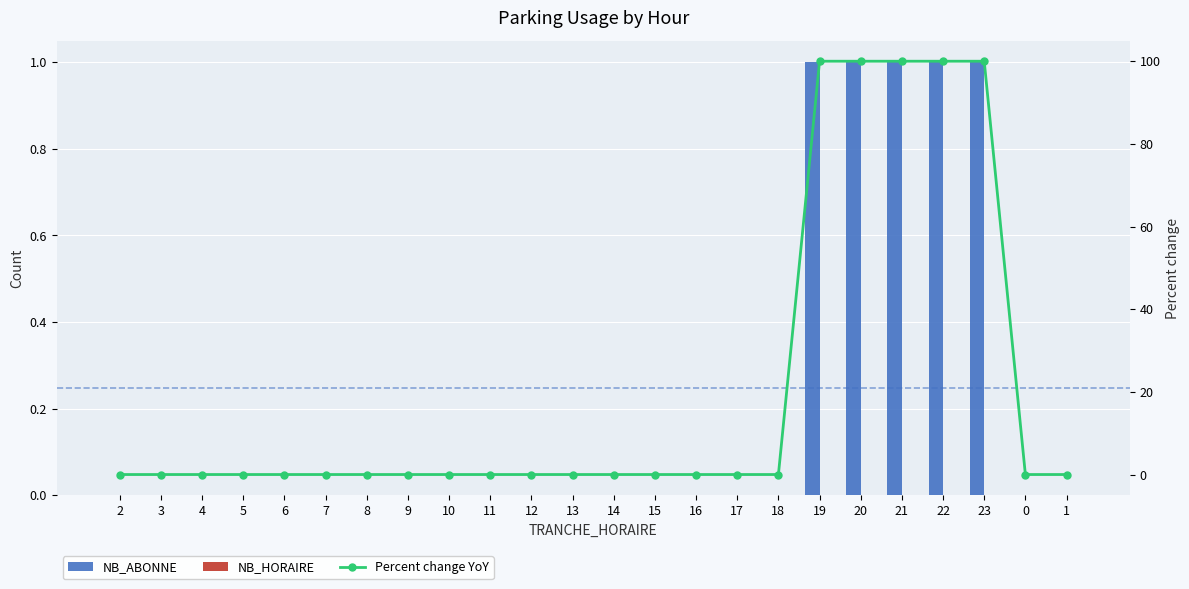

Reading left to right, what are all the values shown in this chart?

NB_ABONNE: 2=0.0	3=0.0	4=0.0	5=0.0	6=0.0	7=0.0	8=0.0	9=0.0	10=0.0	11=0.0	12=0.0	13=0.0	14=0.0	15=0.0	16=0.0	17=0.0	18=0.0	19=1.0	20=1.0	21=1.0	22=1.0	23=1.0	0=0.0	1=0.0
NB_HORAIRE: 2=0.0	3=0.0	4=0.0	5=0.0	6=0.0	7=0.0	8=0.0	9=0.0	10=0.0	11=0.0	12=0.0	13=0.0	14=0.0	15=0.0	16=0.0	17=0.0	18=0.0	19=0.0	20=0.0	21=0.0	22=0.0	23=0.0	0=0.0	1=0.0
Percent change YoY: 2=0.0	3=0.0	4=0.0	5=0.0	6=0.0	7=0.0	8=0.0	9=0.0	10=0.0	11=0.0	12=0.0	13=0.0	14=0.0	15=0.0	16=0.0	17=0.0	18=0.0	19=100.0	20=100.0	21=100.0	22=100.0	23=100.0	0=0.0	1=0.0